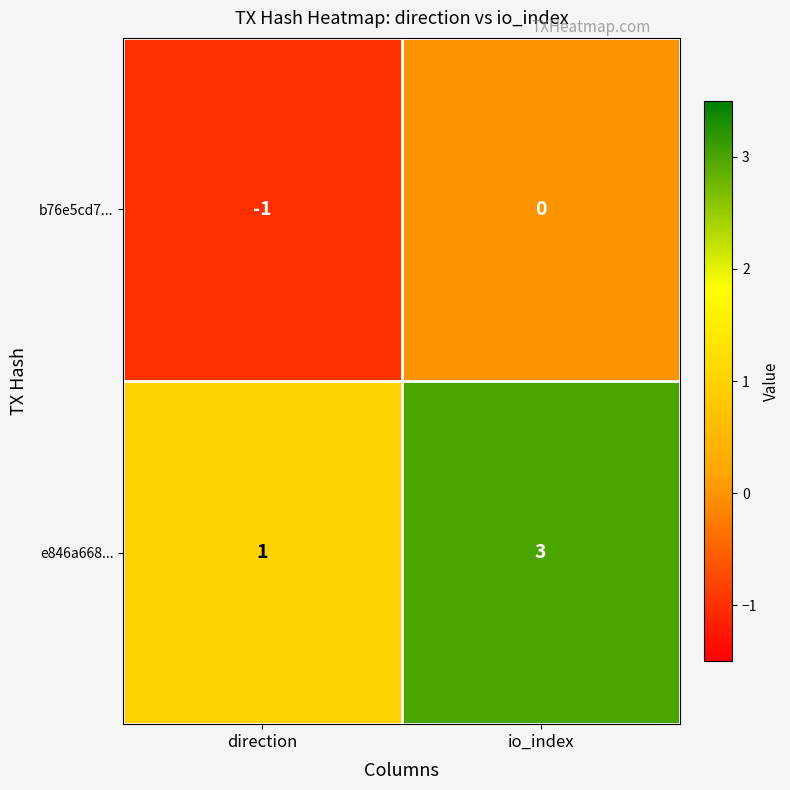

Which series changed the most between direction and io_index?

e846a668...